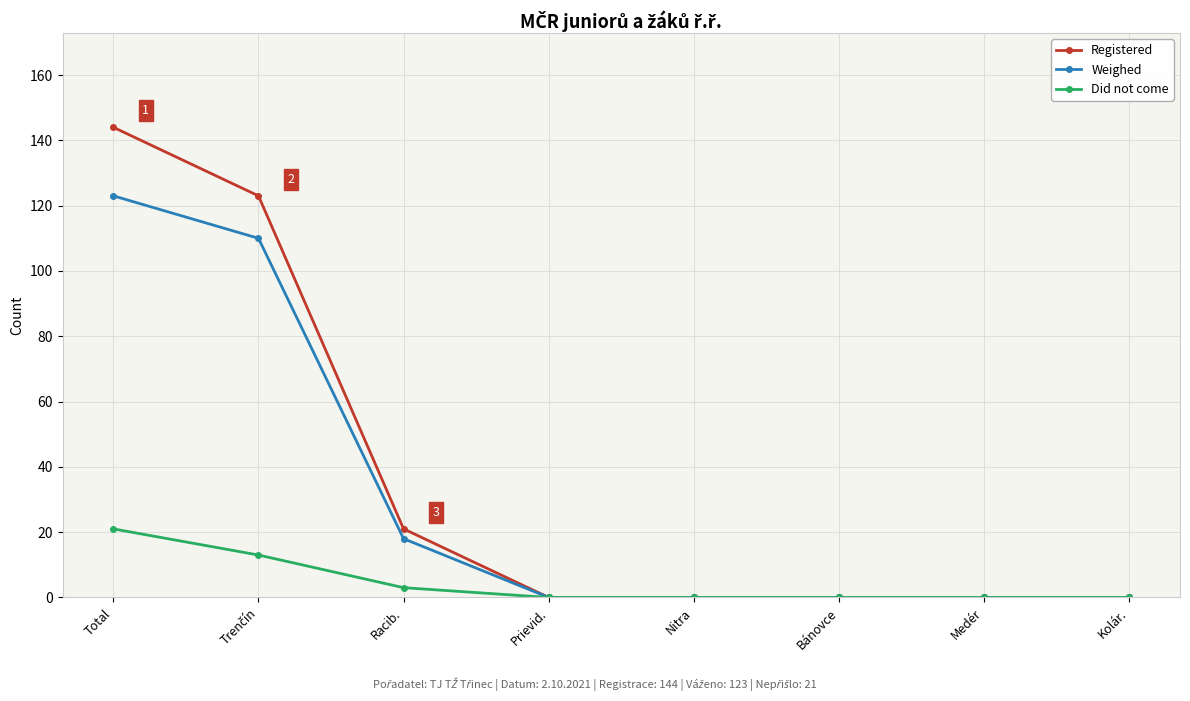

Is it true that Did not come equals 38 at Total?

False